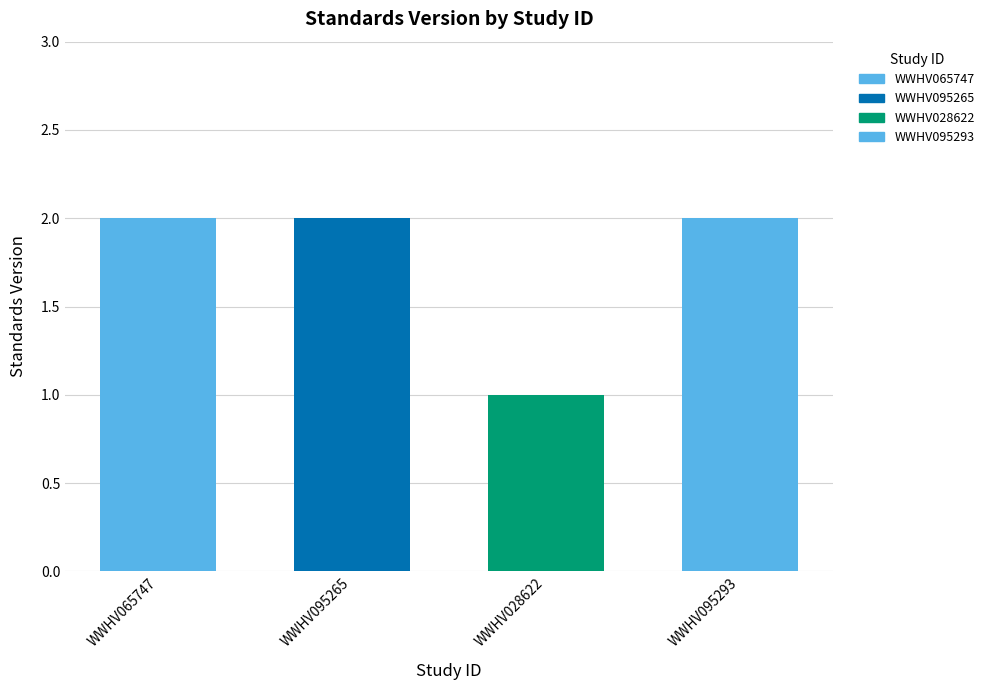

Does the chart contain any negative values?

No